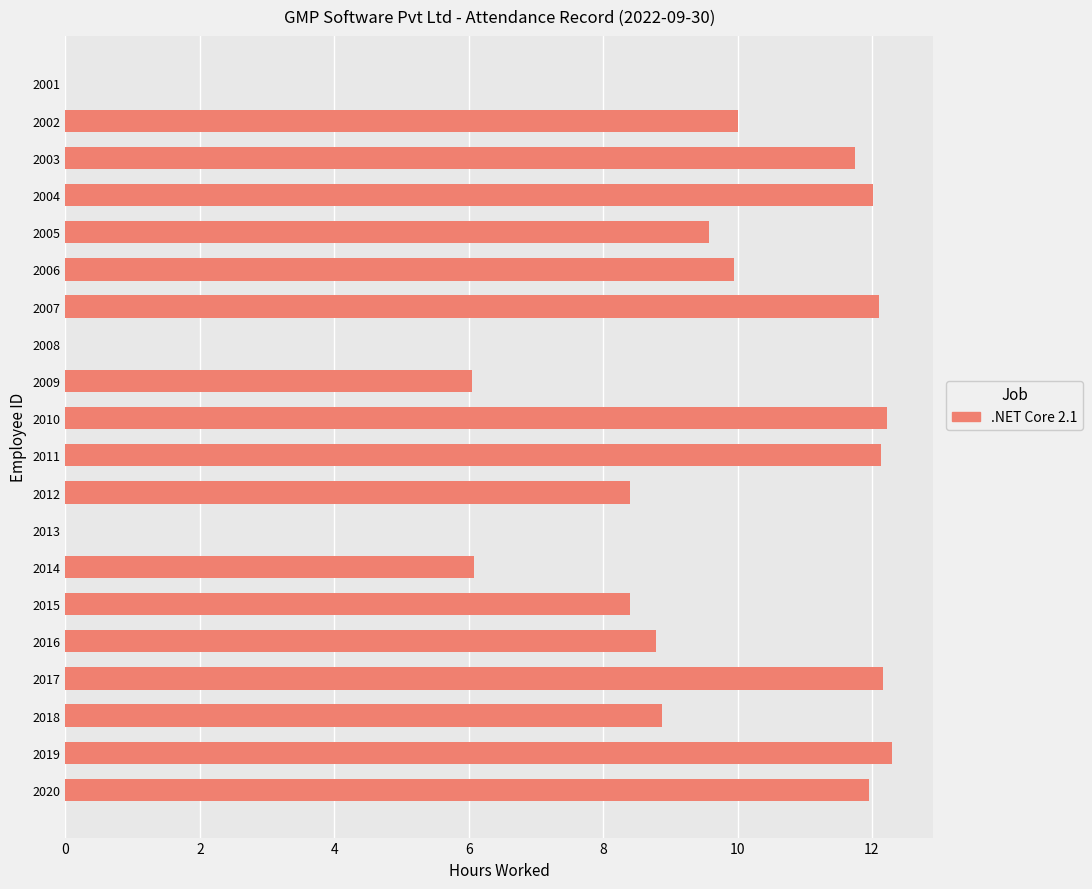

Are the bars grouped side by side (vs. stacked)?

No